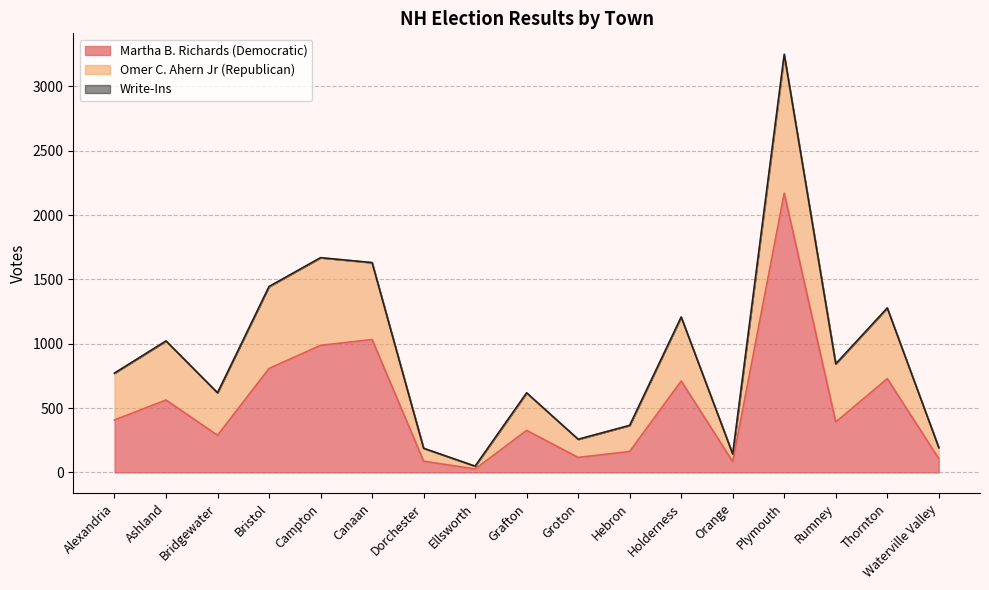

At which category is the sum across all series the highest?

Plymouth